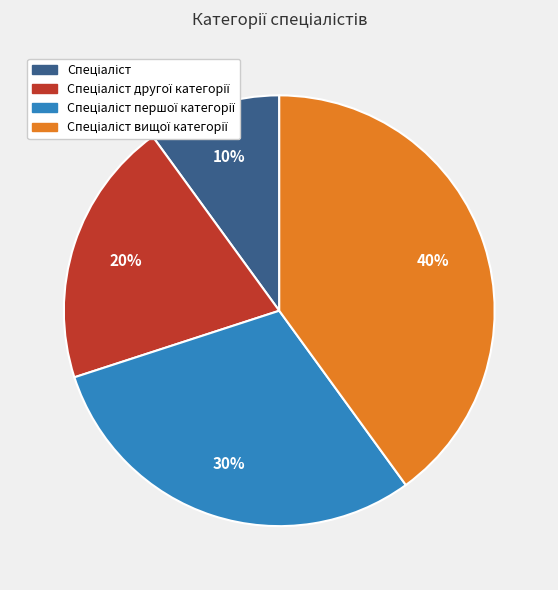

Is there any slice that represents more than half of the pie?

No